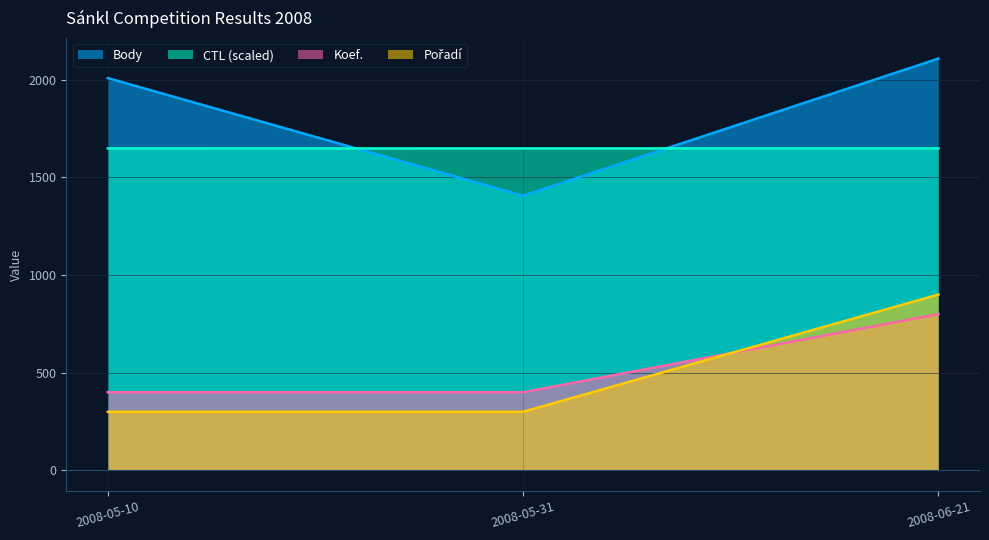

At how many categories does at least one series exceed 1776?

2